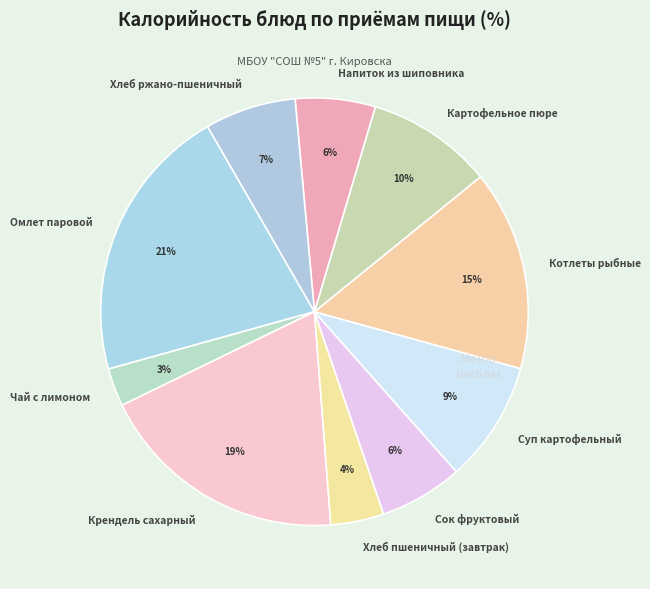

What percentage is the Чай с лимоном slice, to the nearest percent?

3%